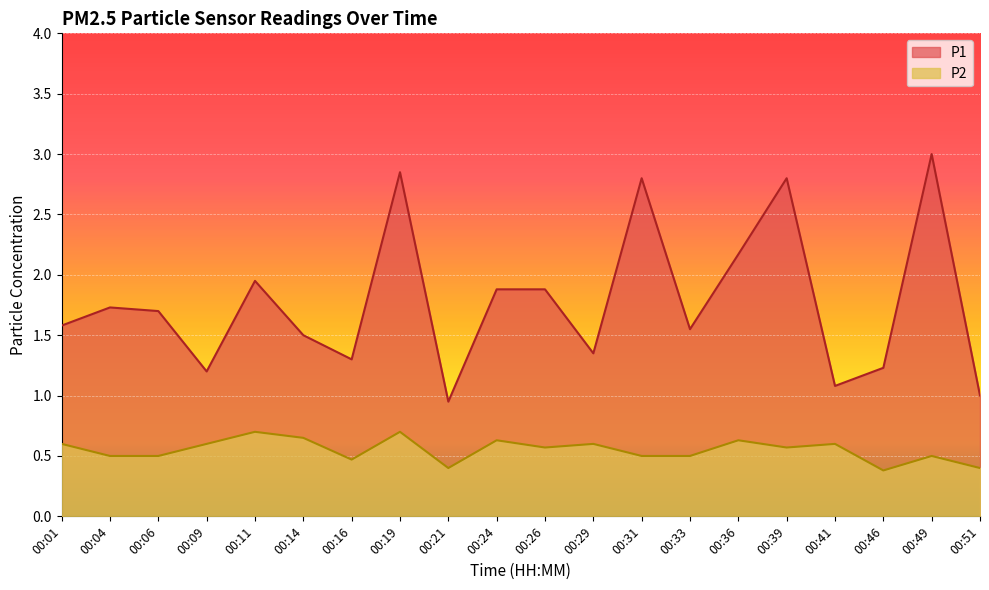

Where does the P1 series first go above 1?

00:01